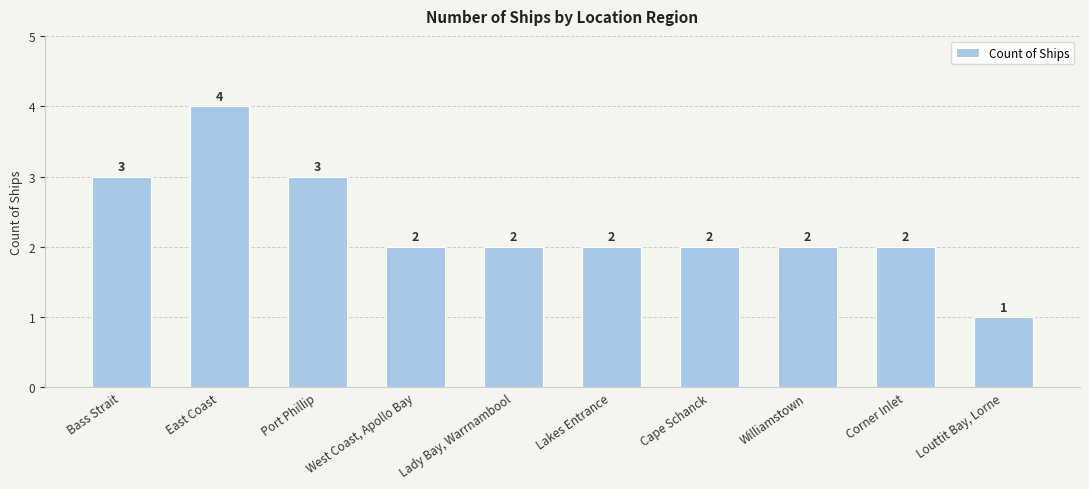

The chart shows a value of 1 at Port Phillip. True or false?

False